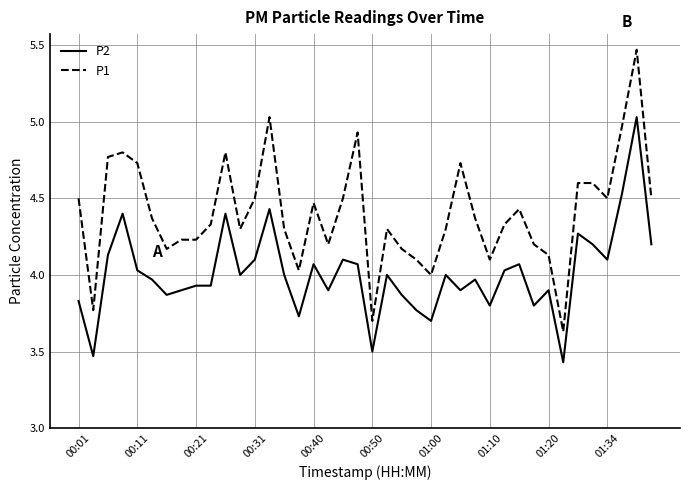

What is the difference between the maximum and minimum values in the P2 series?

1.6